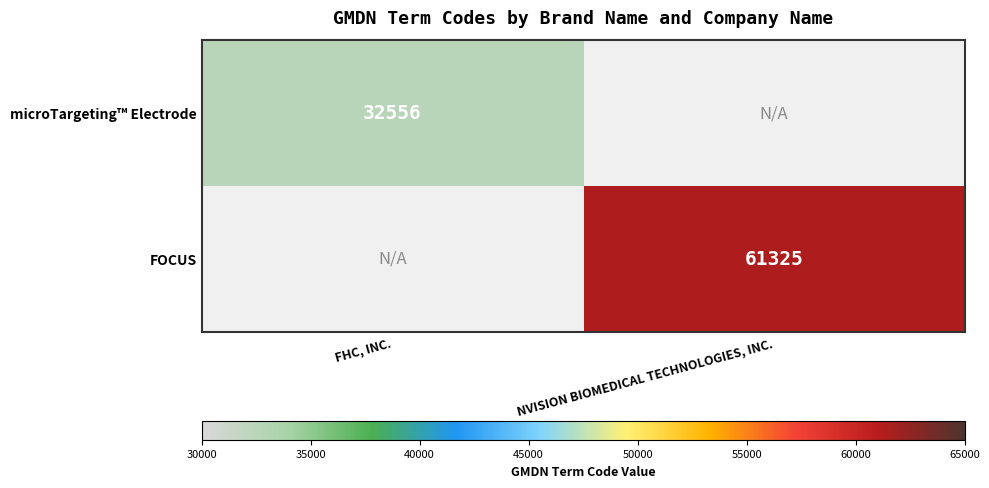

What is the smallest value displayed?

32556.0